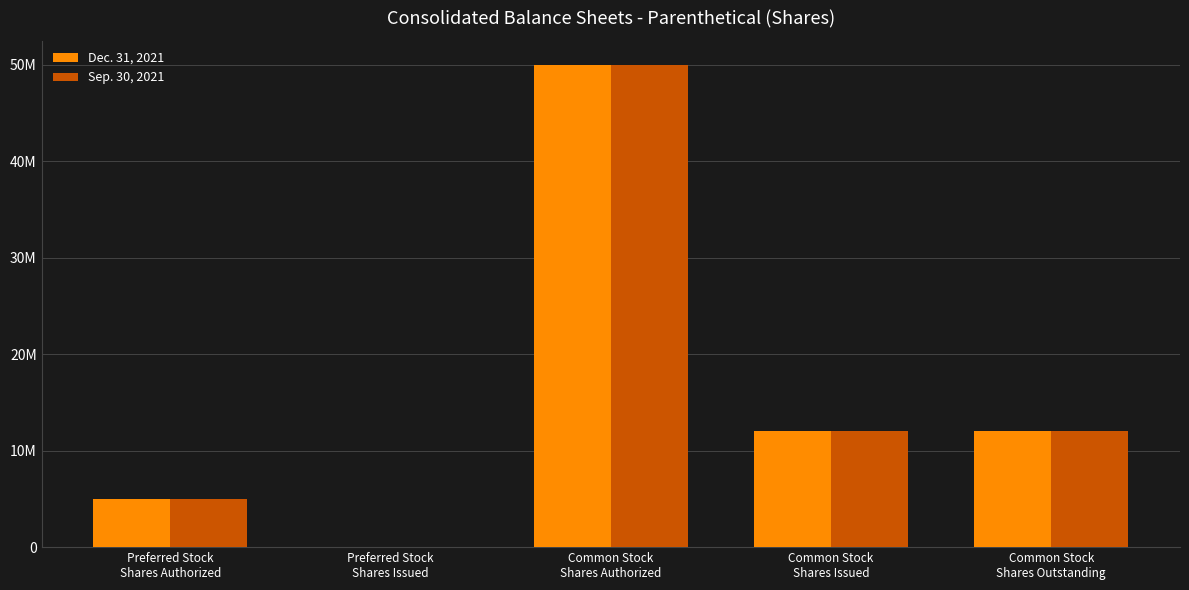

Where does the Dec. 31, 2021 series first go above 12011401?

Common Stock
Shares Authorized